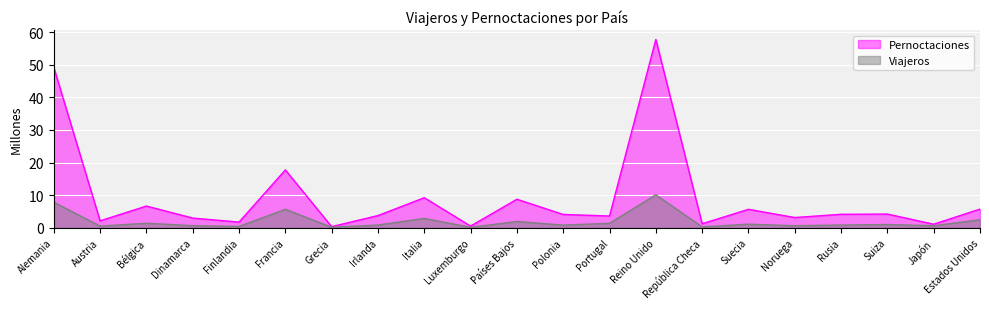

Reading left to right, what are all the values shown in this chart?

Pernoctaciones: Alemania=49.2	Austria=2.1	Bélgica=6.6	Dinamarca=2.9	Finlandia=1.7	Francia=17.7	Grecia=0.3	Irlanda=3.7	Italia=9.2	Luxemburgo=0.5	Países Bajos=8.7	Polonia=4.1	Portugal=3.6	Reino Unido=57.8	República Checa=1.2	Suecia=5.6	Noruega=3.1	Rusia=4.1	Suiza=4.2	Japón=1.1	Estados Unidos=5.7
Viajeros: Alemania=7.8	Austria=0.5	Bélgica=1.3	Dinamarca=0.6	Finlandia=0.4	Francia=5.6	Grecia=0.1	Irlanda=0.8	Italia=2.8	Luxemburgo=0.1	Países Bajos=1.9	Polonia=0.8	Portugal=1.3	Reino Unido=10.1	República Checa=0.2	Suecia=1.1	Noruega=0.6	Rusia=0.8	Suiza=1.0	Japón=0.6	Estados Unidos=2.4